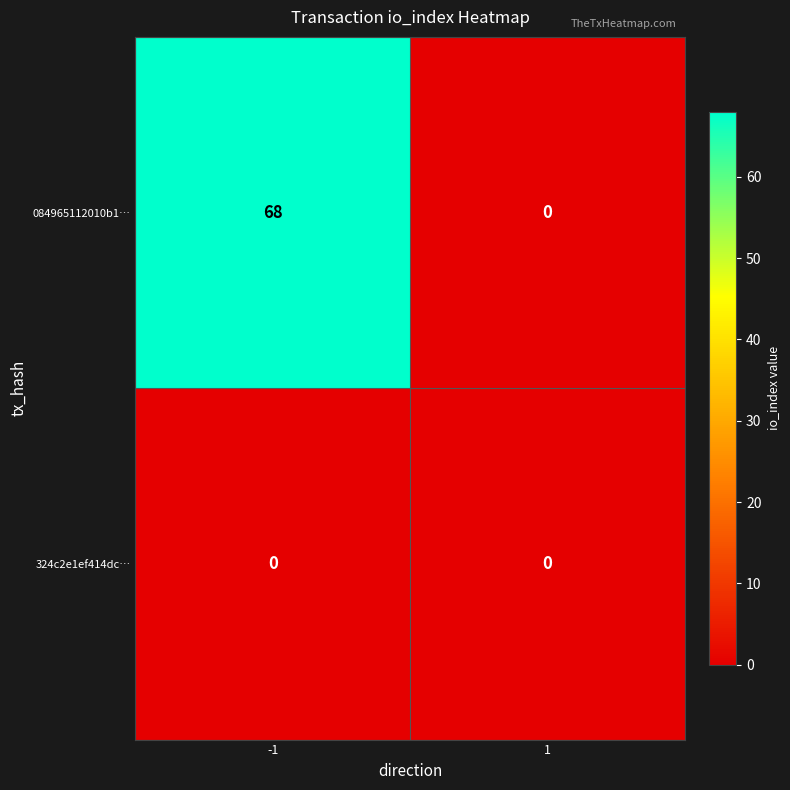

Reading left to right, transcribe all the data shown in this chart.

084965112010b1…: 68	0
324c2e1ef414dc…: 0	0